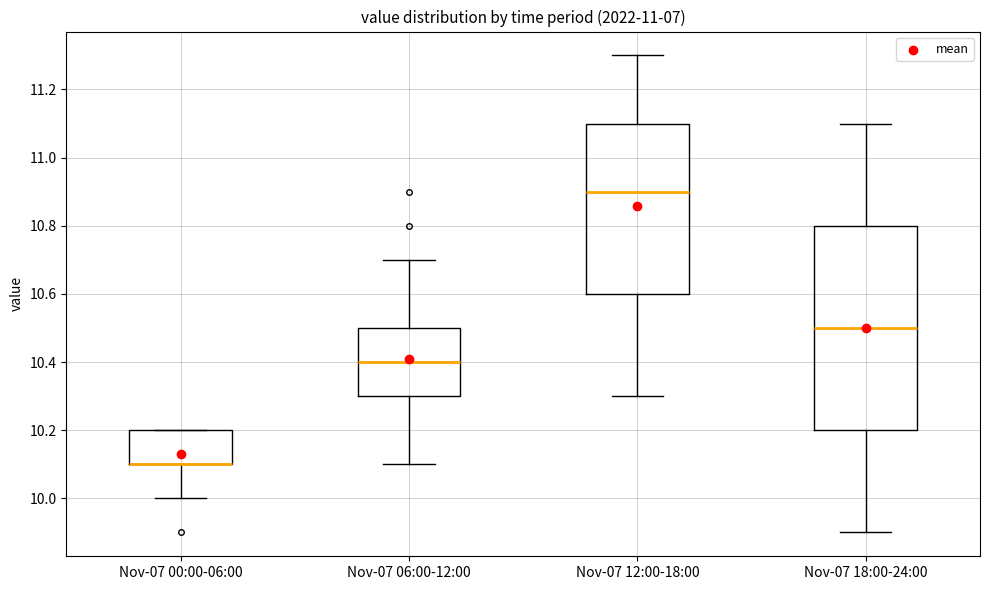

Reading left to right, transcribe this box plot: for each box, give where its median line is, the range the box spans, and where its two whiskers end, as read against the y-axis. The values are not printed on the chart, so give them approximately, as read against the axis.

Nov-07 00:00-06:00: median 10.1 (drawn on the box's lower edge), box 10.1 to 10.2, whiskers 10.0 to 10.2
Nov-07 06:00-12:00: median 10.4, box 10.3 to 10.5, whiskers 10.1 to 10.7
Nov-07 12:00-18:00: median 10.9, box 10.6 to 11.1, whiskers 10.3 to 11.3
Nov-07 18:00-24:00: median 10.5, box 10.2 to 10.8, whiskers 9.9 to 11.1